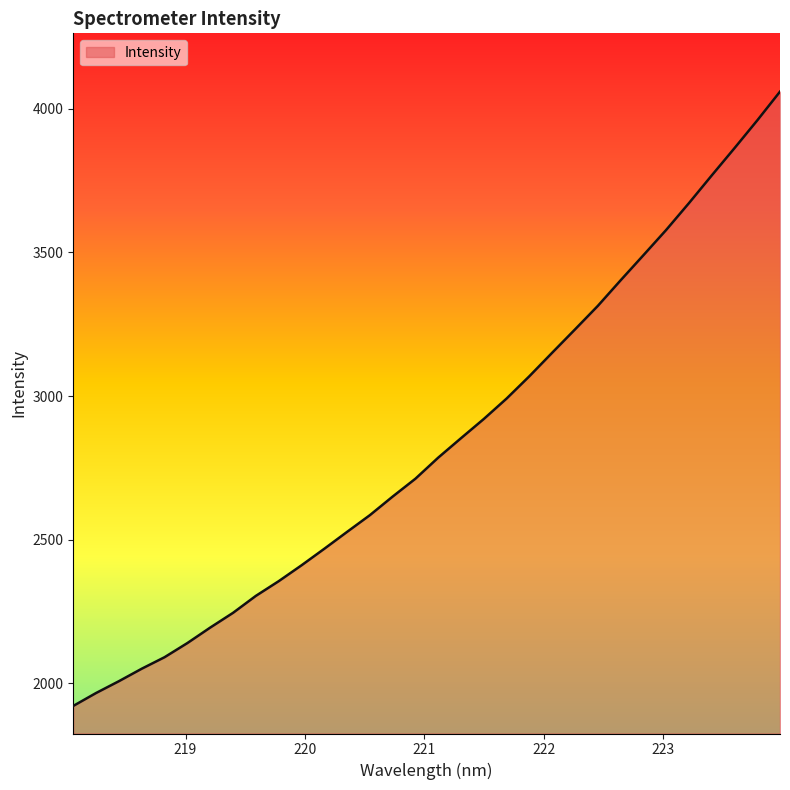

What is the difference between the maximum and minimum values?

2138.7